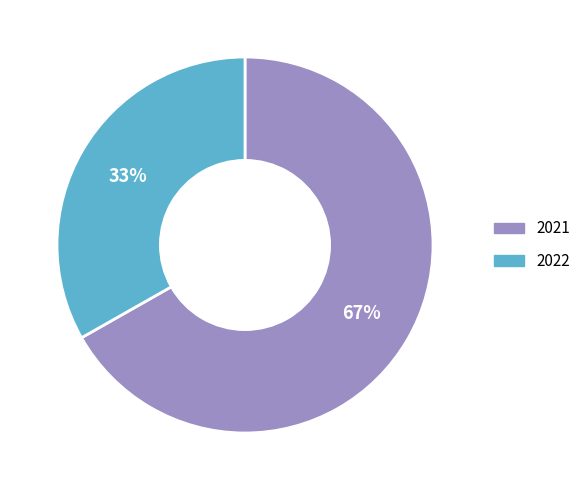

To the nearest percent, what is the difference between the 2021 and 2022 slice percentages?

34%